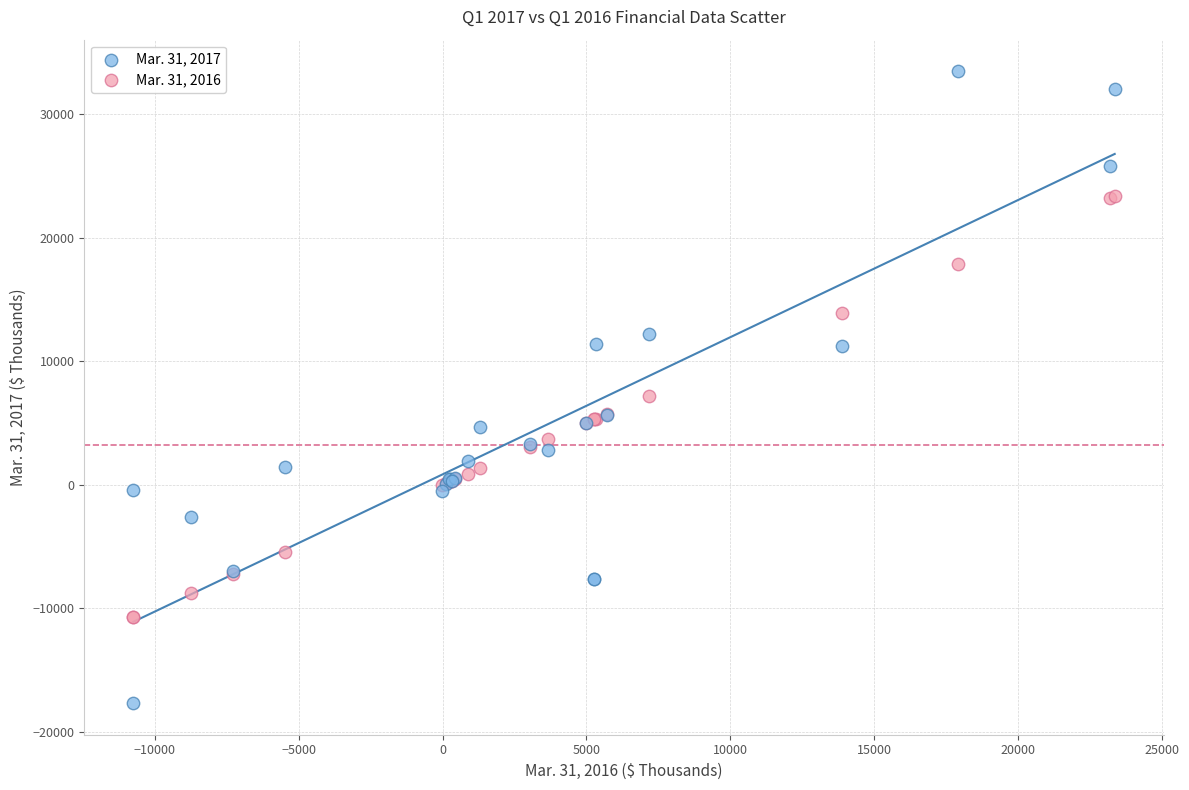

Which series reaches the maximum Y coordinate?

Mar. 31, 2017